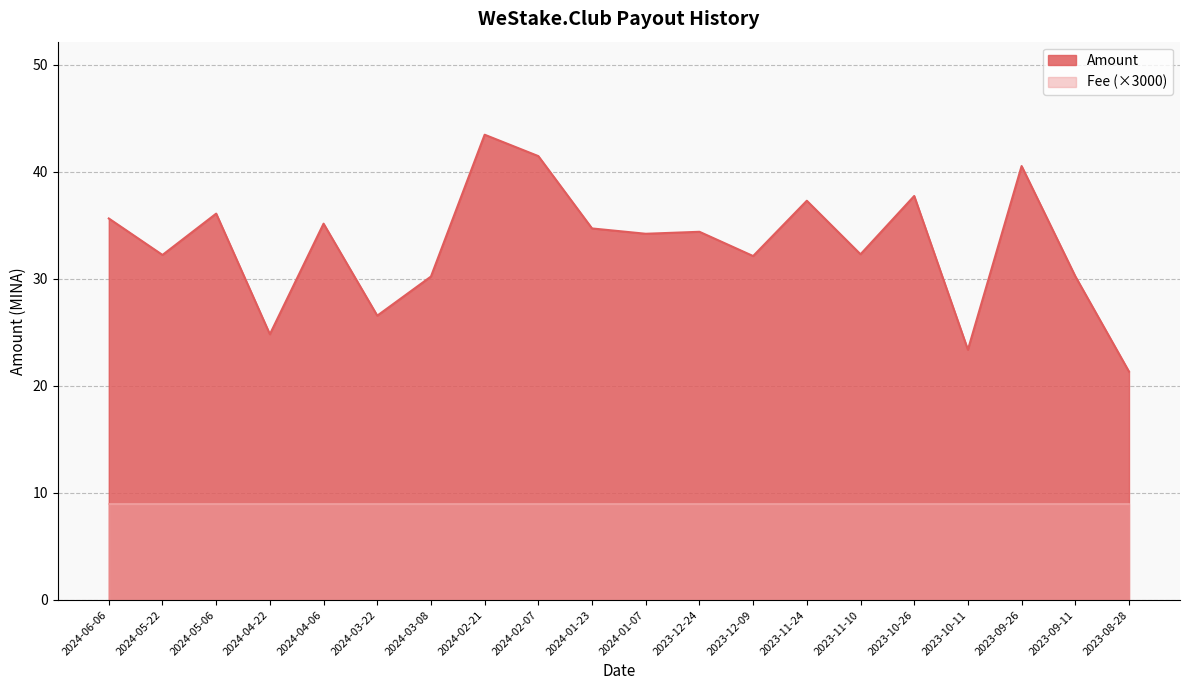

What is the difference between the second highest and second lowest values?

18.1